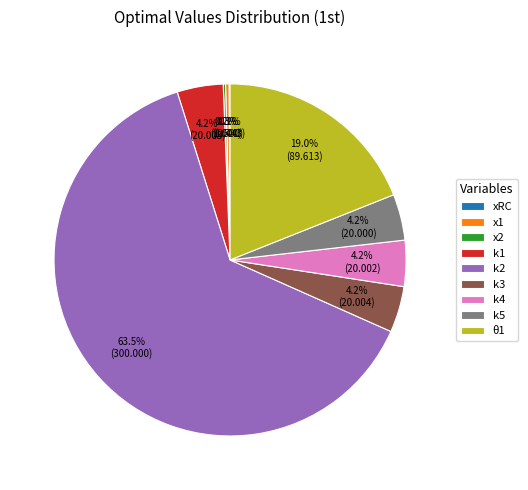

The k1 slice represents 4% of the pie. True or false?

True